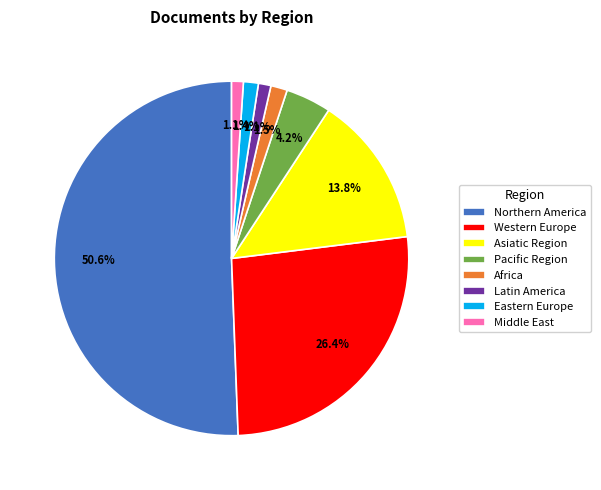

Combined, do Eastern Europe and Latin America account for over 50%?

No